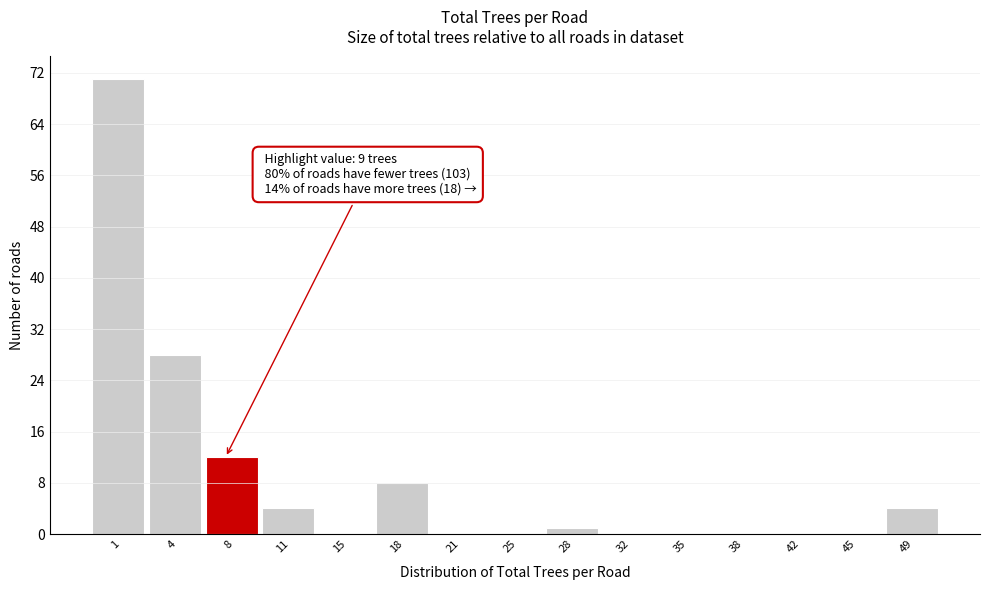

Reading left to right, extract all data points from this chart.

1=71	4=28	8=12	11=4	15=0	18=8	21=0	25=0	28=1	32=0	35=0	38=0	42=0	45=0	49=4